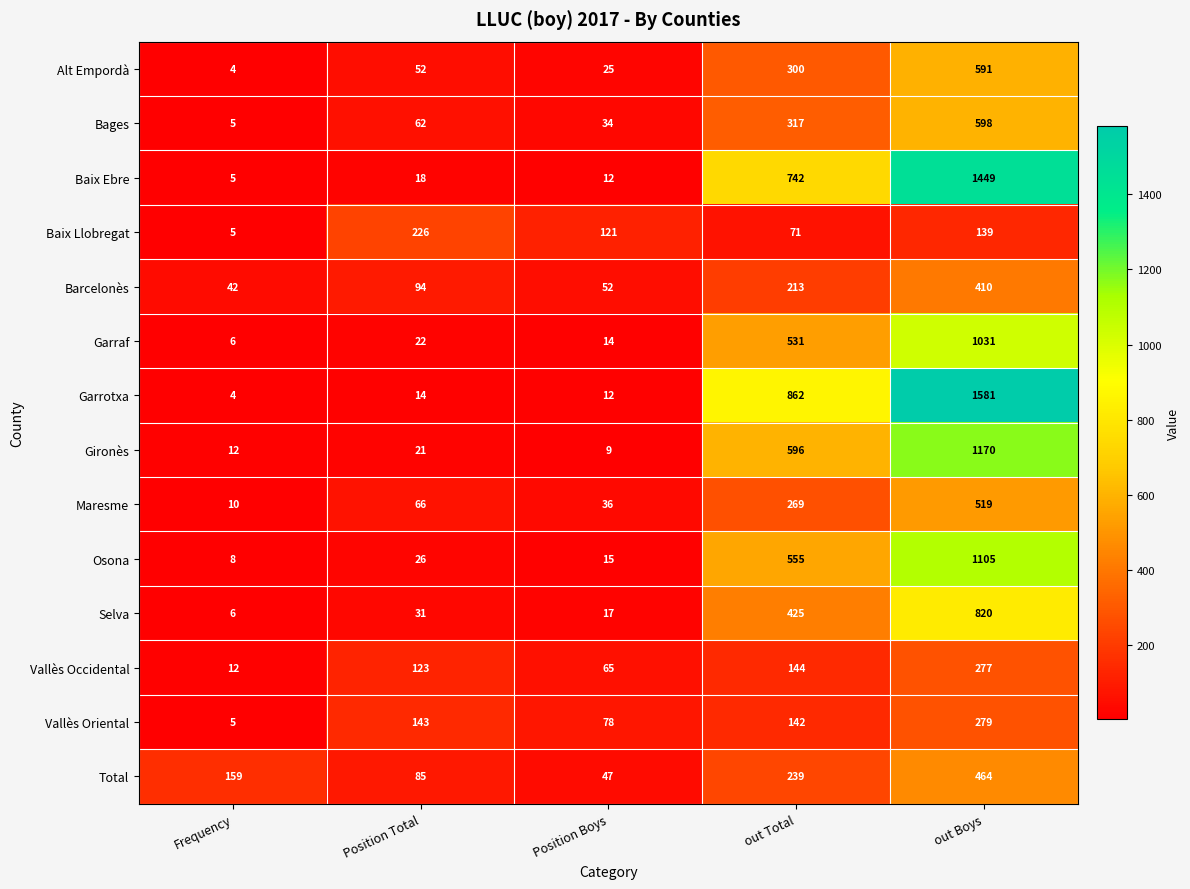

What is the sum of the Gironès values at out Total and Frequency?

608